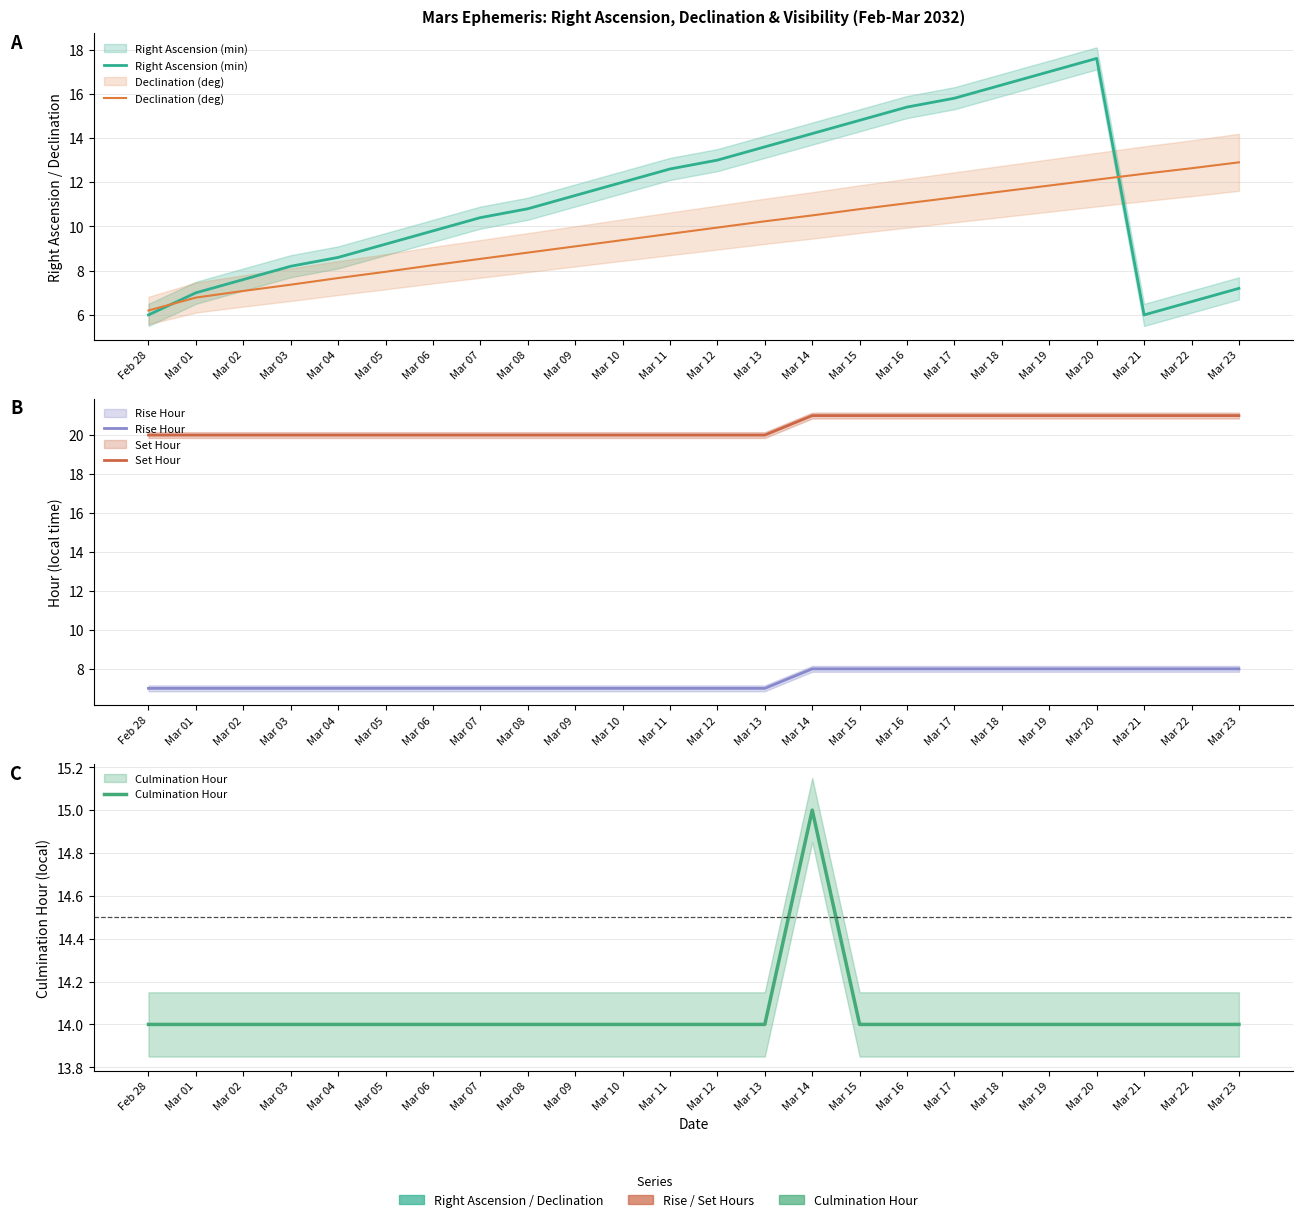

Reading left to right, list all the values displayed in this chart.

Right Ascension (min): Feb 28=6.0	Mar 01=7.0	Mar 02=7.6	Mar 03=8.2	Mar 04=8.6	Mar 05=9.2	Mar 06=9.8	Mar 07=10.4	Mar 08=10.8	Mar 09=11.4	Mar 10=12.0	Mar 11=12.6	Mar 12=13.0	Mar 13=13.6	Mar 14=14.2	Mar 15=14.8	Mar 16=15.4	Mar 17=15.8	Mar 18=16.4	Mar 19=17.0	Mar 20=17.6	Mar 21=6.0	Mar 22=6.6	Mar 23=7.2
Declination (deg): Feb 28=6.2	Mar 01=6.8	Mar 02=7.1	Mar 03=7.4	Mar 04=7.7	Mar 05=8.0	Mar 06=8.2	Mar 07=8.5	Mar 08=8.8	Mar 09=9.1	Mar 10=9.4	Mar 11=9.7	Mar 12=9.9	Mar 13=10.2	Mar 14=10.5	Mar 15=10.8	Mar 16=11.1	Mar 17=11.3	Mar 18=11.6	Mar 19=11.8	Mar 20=12.1	Mar 21=12.4	Mar 22=12.6	Mar 23=12.9
Rise Hour: Feb 28=7.0	Mar 01=7.0	Mar 02=7.0	Mar 03=7.0	Mar 04=7.0	Mar 05=7.0	Mar 06=7.0	Mar 07=7.0	Mar 08=7.0	Mar 09=7.0	Mar 10=7.0	Mar 11=7.0	Mar 12=7.0	Mar 13=7.0	Mar 14=8.0	Mar 15=8.0	Mar 16=8.0	Mar 17=8.0	Mar 18=8.0	Mar 19=8.0	Mar 20=8.0	Mar 21=8.0	Mar 22=8.0	Mar 23=8.0
Set Hour: Feb 28=20.0	Mar 01=20.0	Mar 02=20.0	Mar 03=20.0	Mar 04=20.0	Mar 05=20.0	Mar 06=20.0	Mar 07=20.0	Mar 08=20.0	Mar 09=20.0	Mar 10=20.0	Mar 11=20.0	Mar 12=20.0	Mar 13=20.0	Mar 14=21.0	Mar 15=21.0	Mar 16=21.0	Mar 17=21.0	Mar 18=21.0	Mar 19=21.0	Mar 20=21.0	Mar 21=21.0	Mar 22=21.0	Mar 23=21.0
Culmination Hour: Feb 28=14.0	Mar 01=14.0	Mar 02=14.0	Mar 03=14.0	Mar 04=14.0	Mar 05=14.0	Mar 06=14.0	Mar 07=14.0	Mar 08=14.0	Mar 09=14.0	Mar 10=14.0	Mar 11=14.0	Mar 12=14.0	Mar 13=14.0	Mar 14=15.0	Mar 15=14.0	Mar 16=14.0	Mar 17=14.0	Mar 18=14.0	Mar 19=14.0	Mar 20=14.0	Mar 21=14.0	Mar 22=14.0	Mar 23=14.0